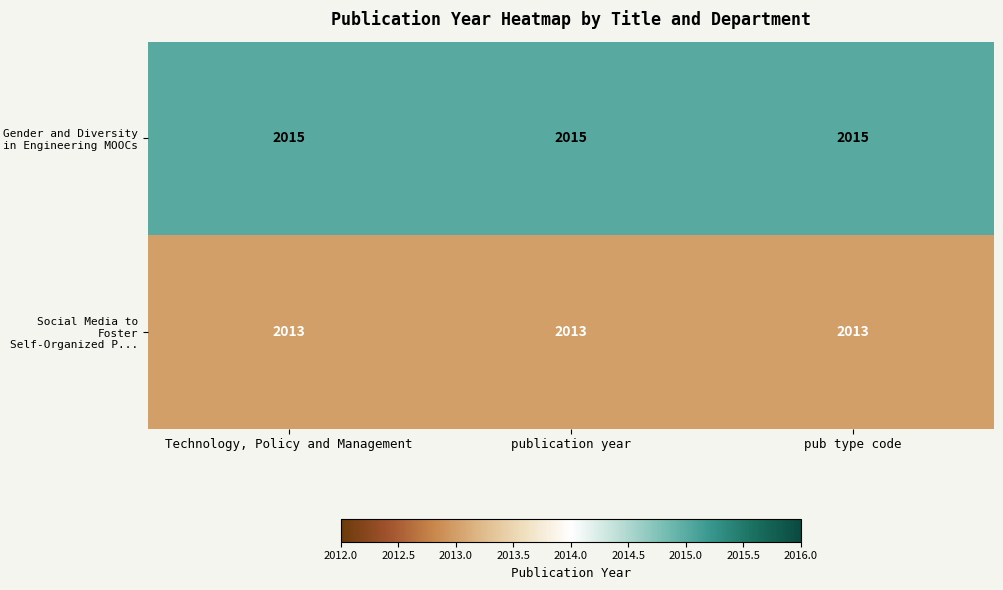

What is the minimum value shown in the chart?

2013